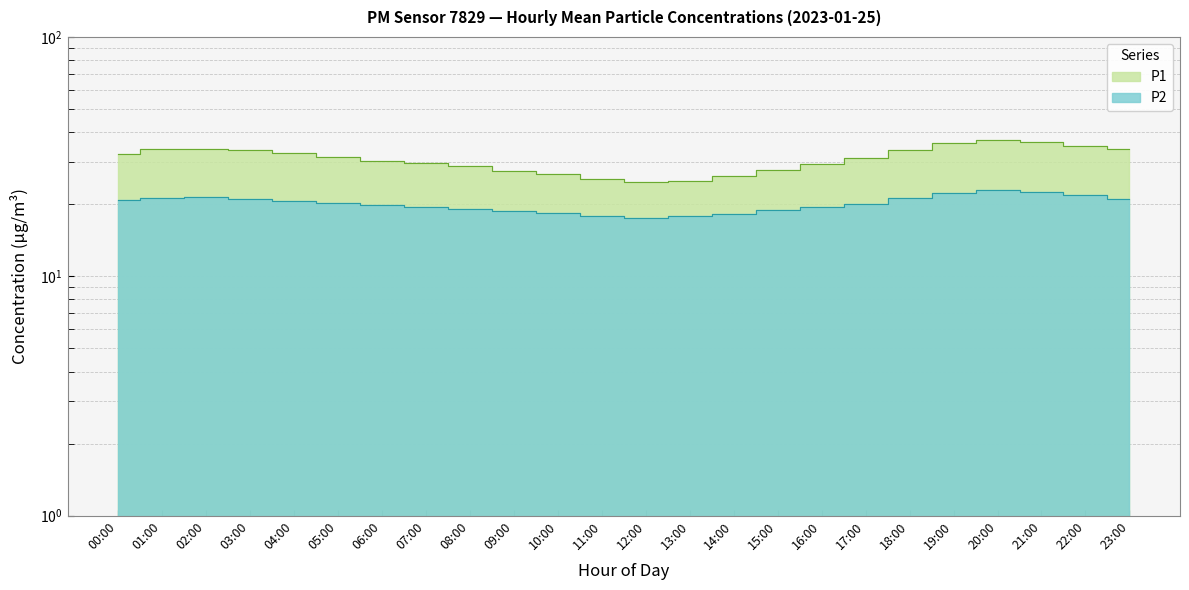

What is the difference between the P2 values at 22:00 and 18:00?

0.6